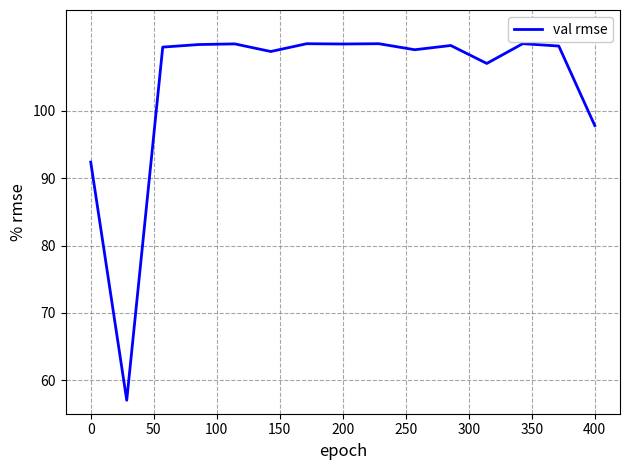

What is the difference between the maximum and minimum values?

53.0